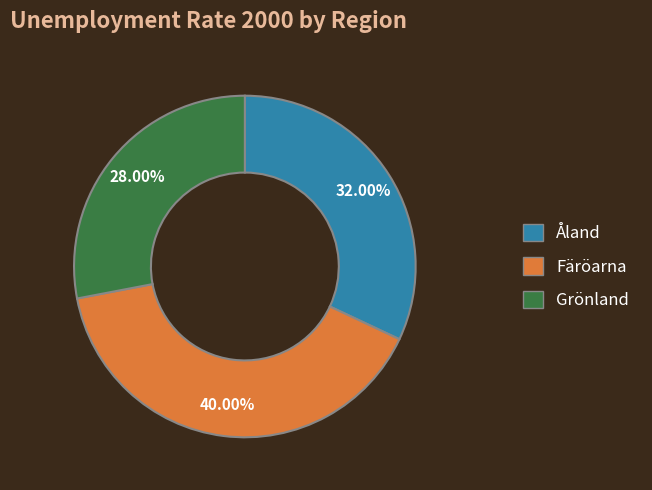

What is the ratio of the value at Grönland to the value at Färöarna?

0.7